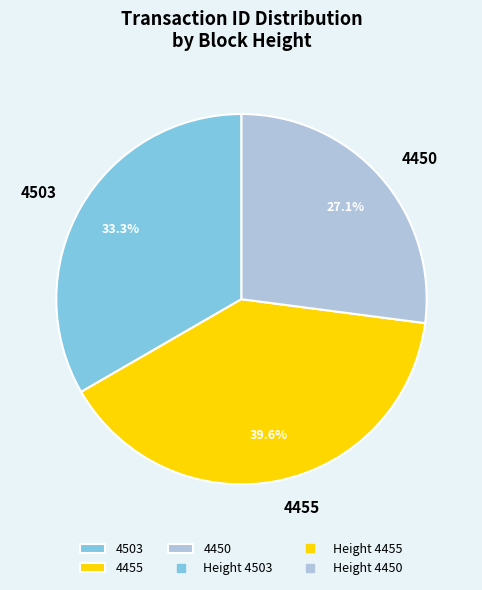

Do 4450 and 4503 together represent more than half of the pie?

Yes